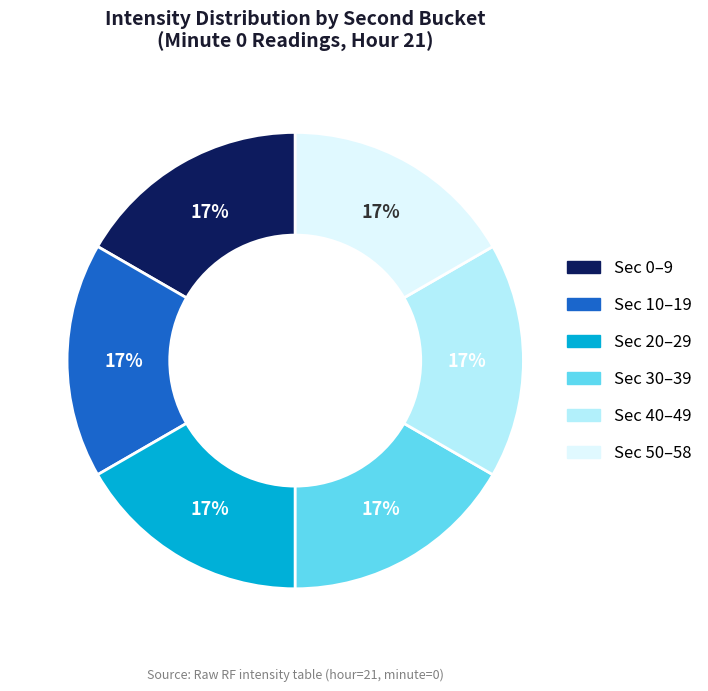

To the nearest percent, what is the average slice percentage?

17%